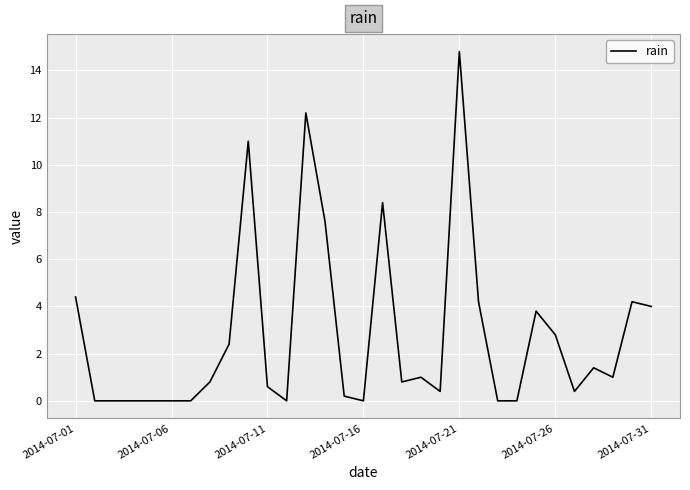

What is the difference between the maximum and minimum values?

14.8